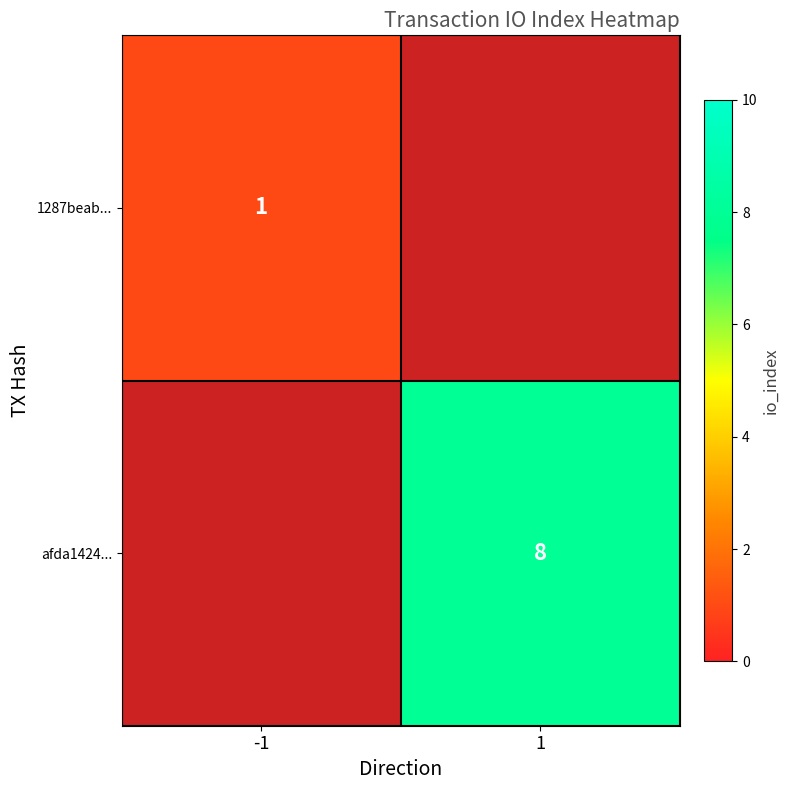

Is it true that 1287beab... equals 0 at -1?

False